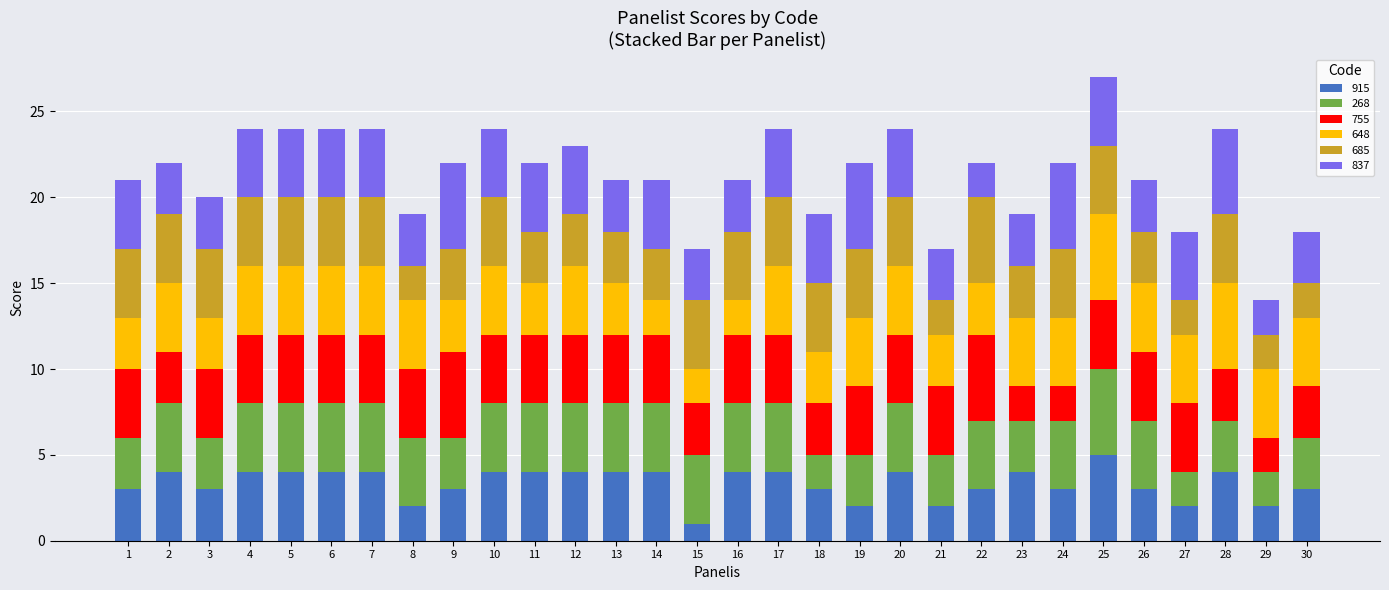

At which label does 915 reach its peak?

25